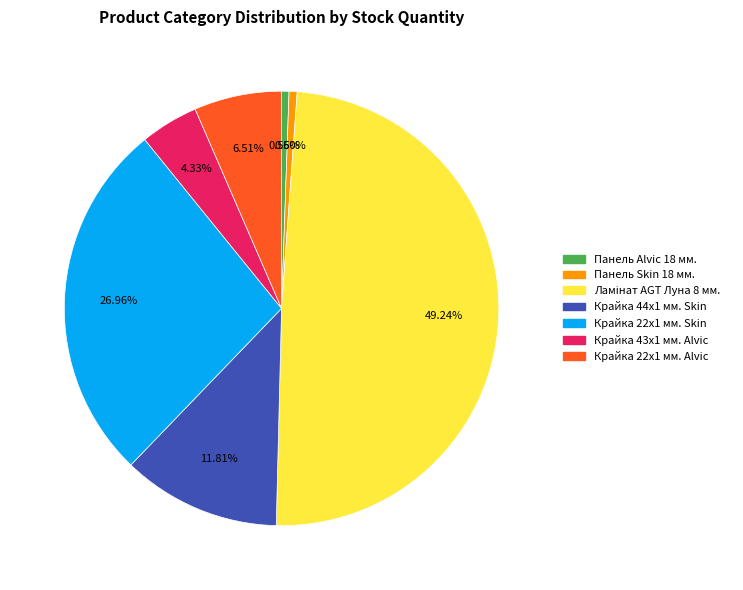

Is there a majority slice in this chart?

No